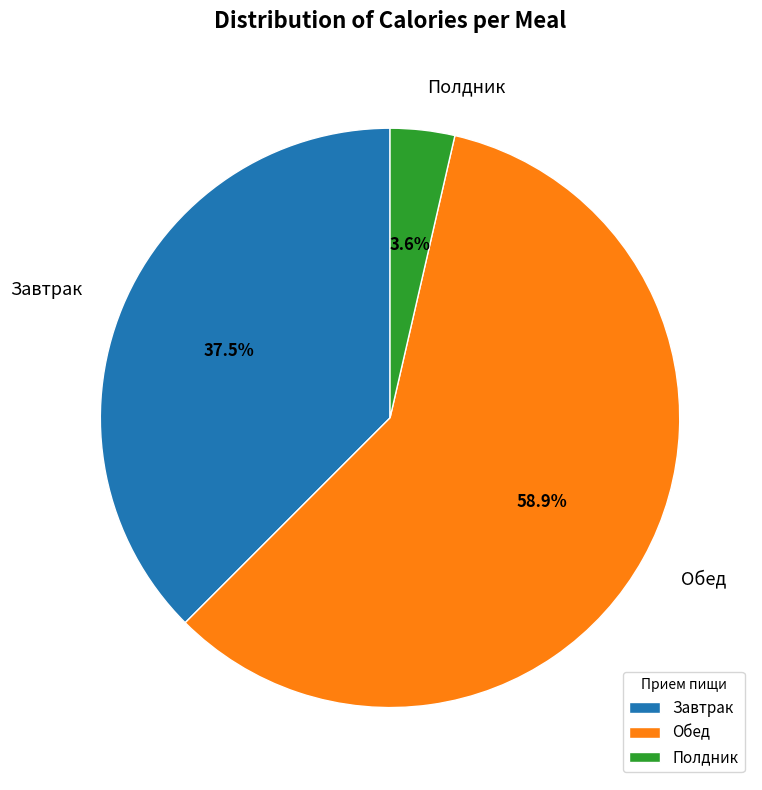

What portion of the pie excludes Обед?

41.1%